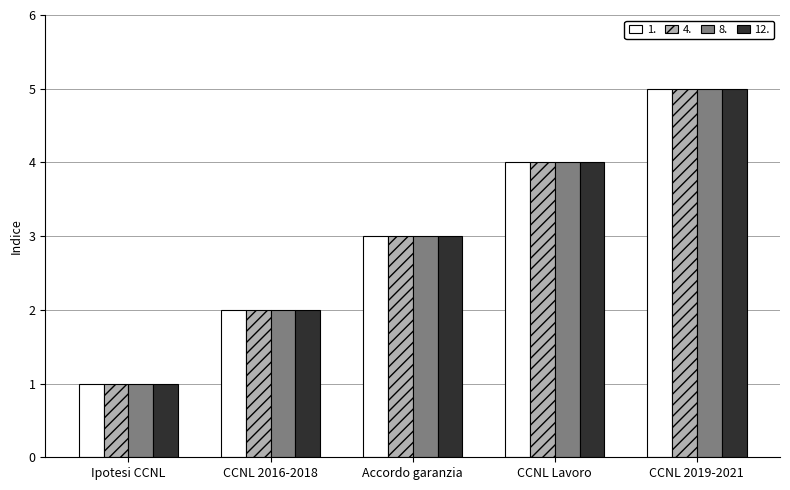

Rank the categories by 8. value from lowest to highest.

Ipotesi CCNL, CCNL 2016-2018, Accordo garanzia, CCNL Lavoro, CCNL 2019-2021